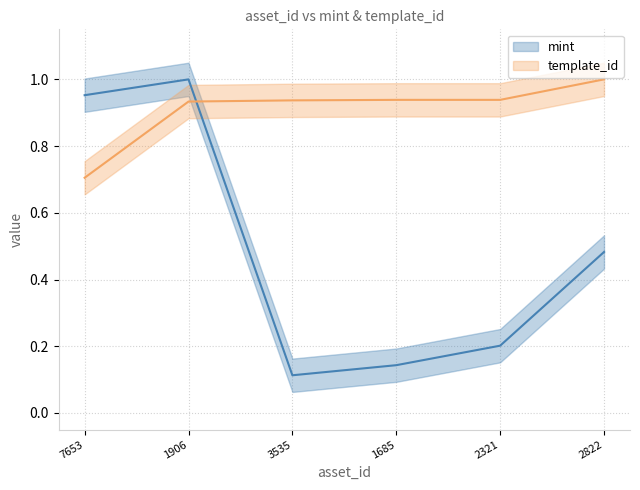

What is the smallest value displayed?

0.1